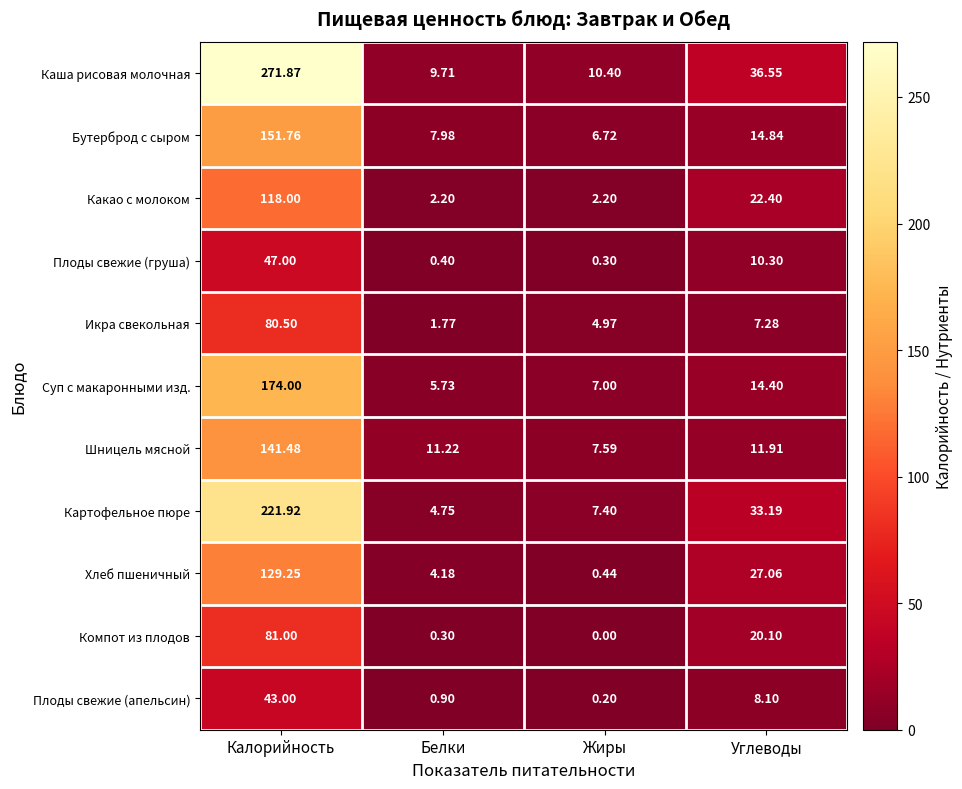

At Жиры, list the series in order from smallest to largest.

Компот из плодов, Плоды свежие (апельсин), Плоды свежие (груша), Хлеб пшеничный, Какао с молоком, Икра свекольная, Бутерброд с сыром, Суп с макаронными изд., Картофельное пюре, Шницель мясной, Каша рисовая молочная